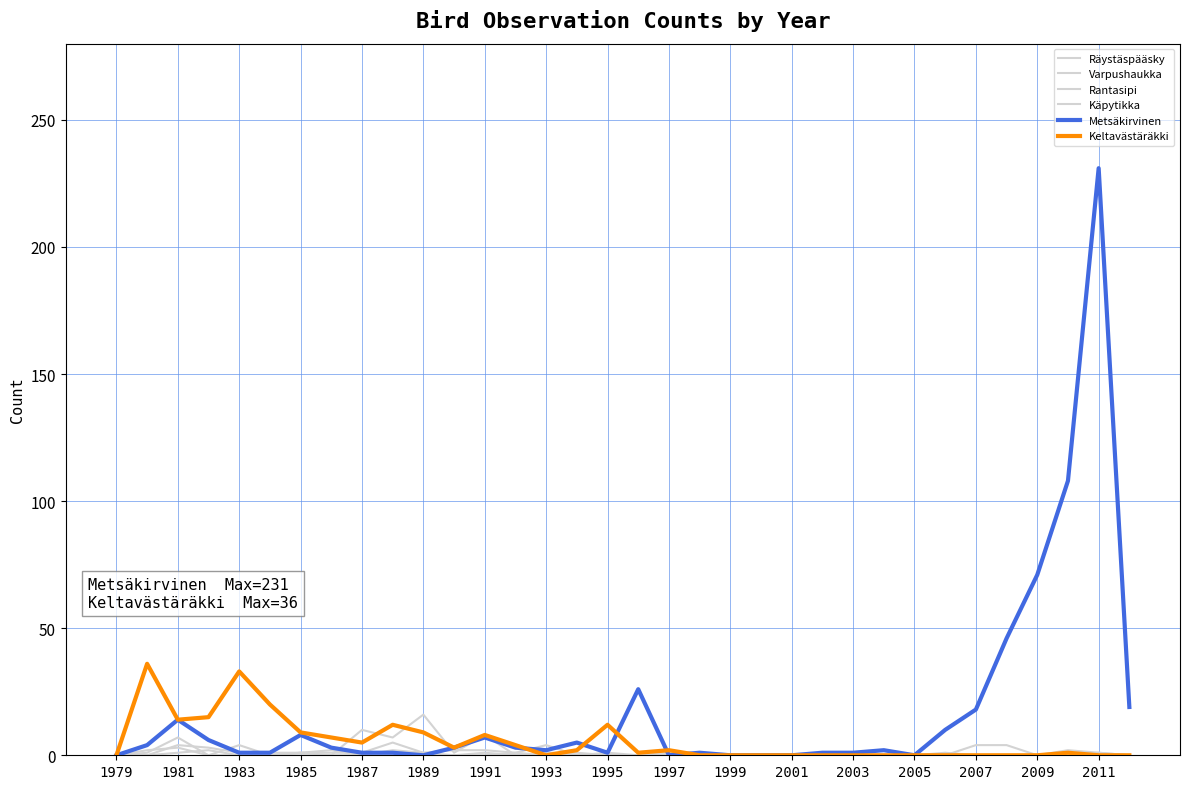

Rank the series by their maximum value, from highest to lowest.

Metsäkirvinen, Keltavästäräkki, Räystäspääsky, Varpushaukka, Käpytikka, Rantasipi